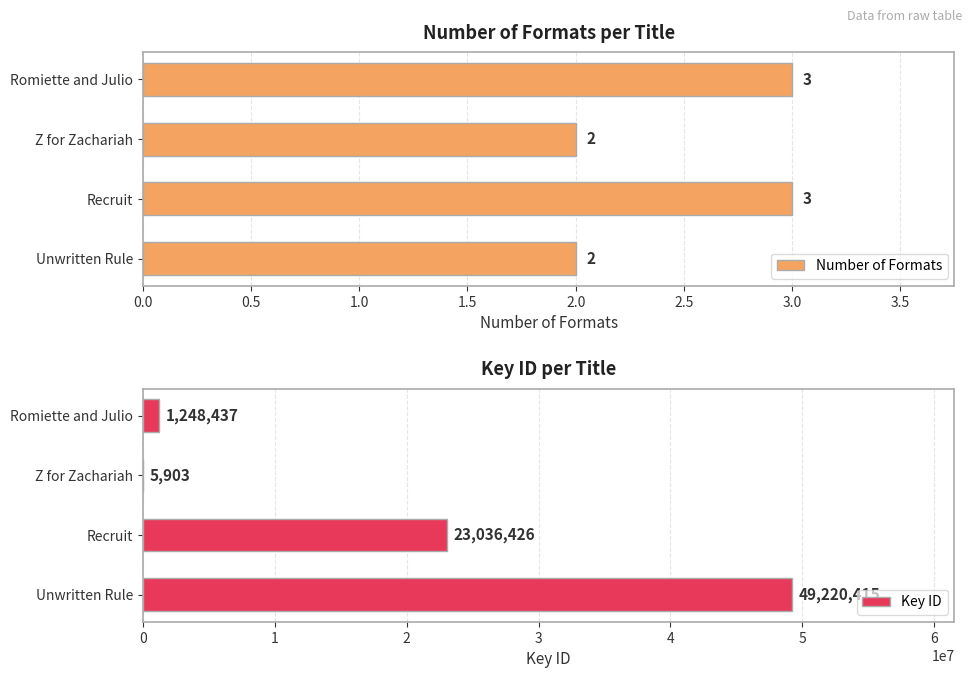

How many data points in Key ID are above 23036426?

1